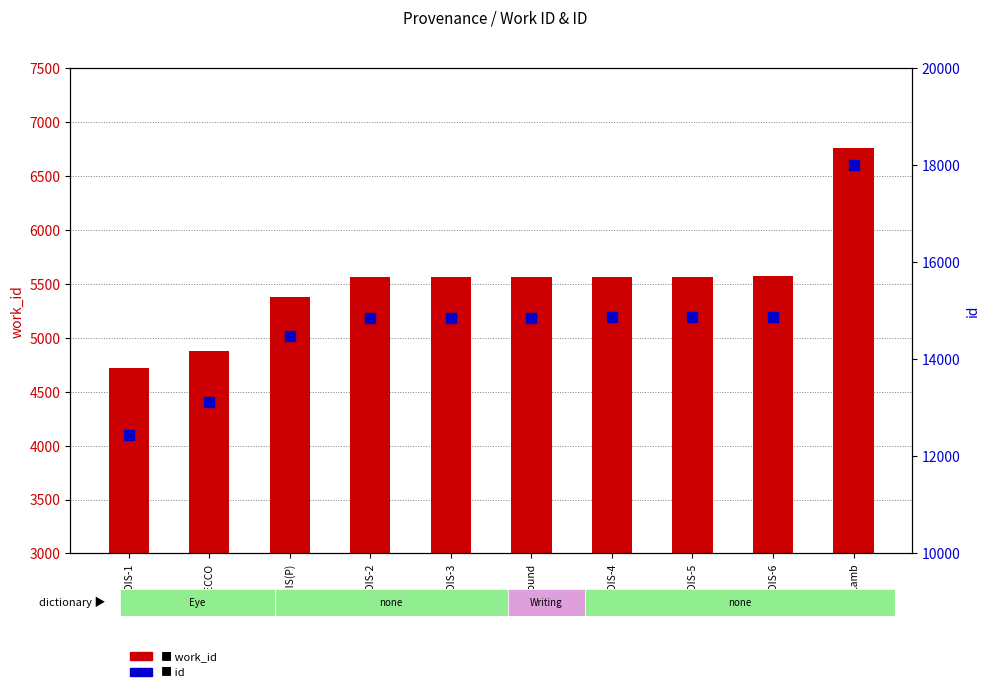

Which series has the largest total across all categories?

id